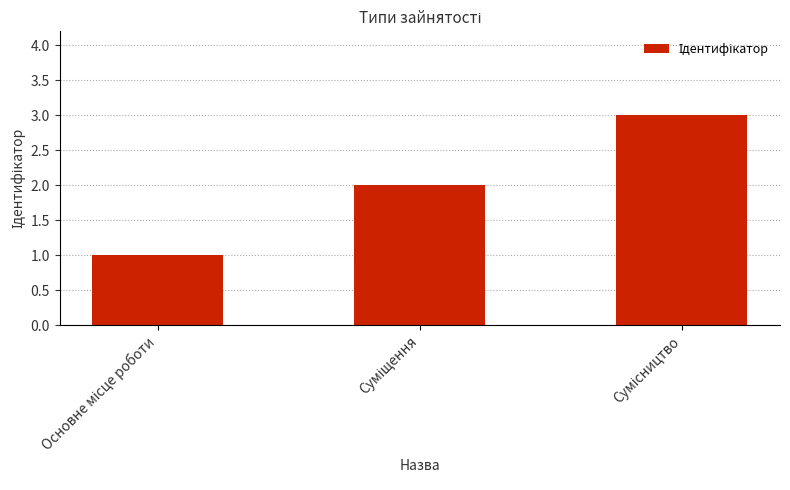

What is the greatest value displayed?

3